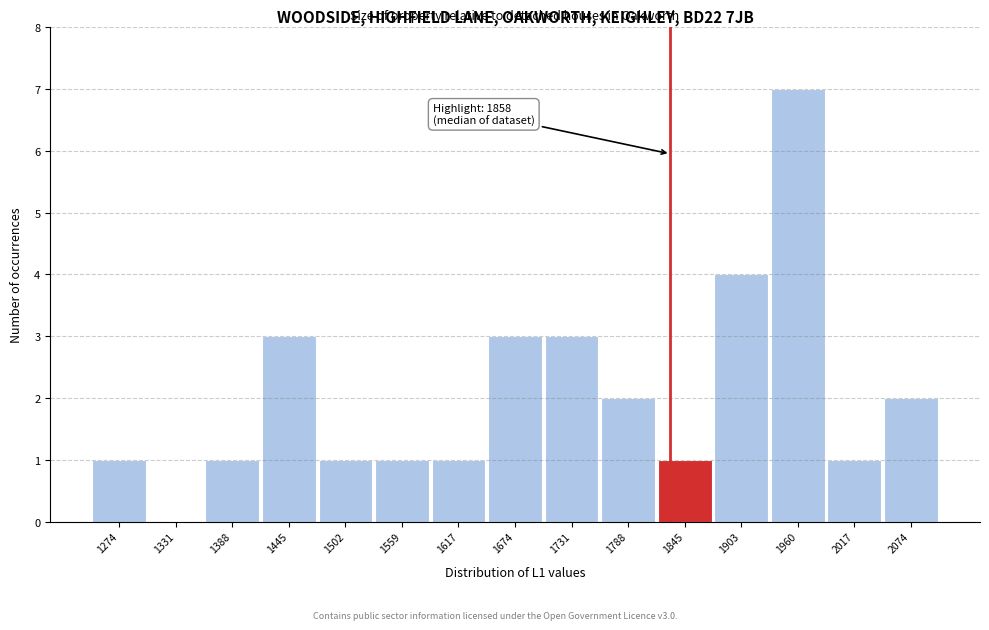

Reading right to left, list all the values displayed in this chart.

2074=2	2017=1	1960=7	1903=4	1845=1	1788=2	1731=3	1674=3	1617=1	1559=1	1502=1	1445=3	1388=1	1331=0	1274=1